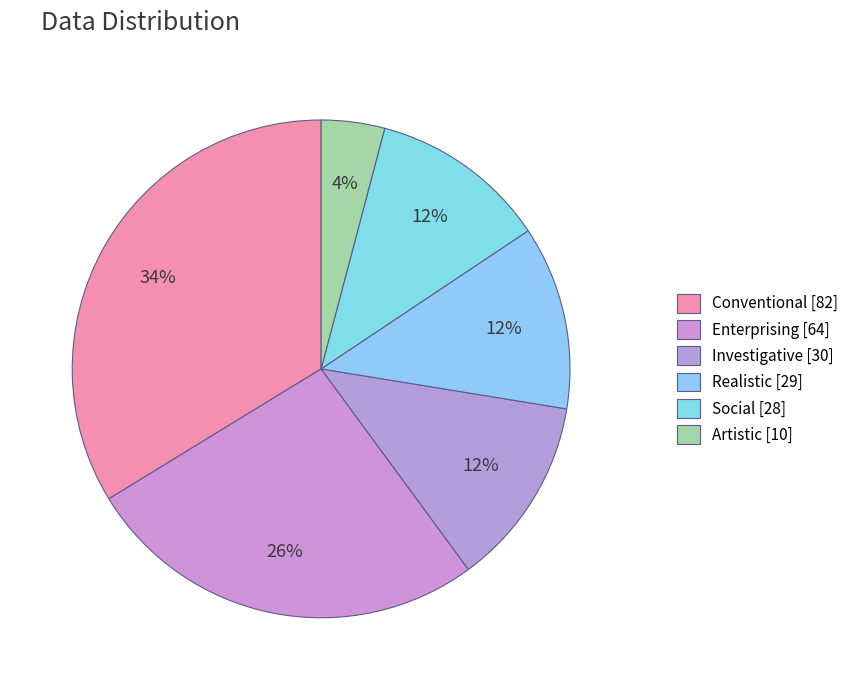

How many slices are in this pie chart?

6